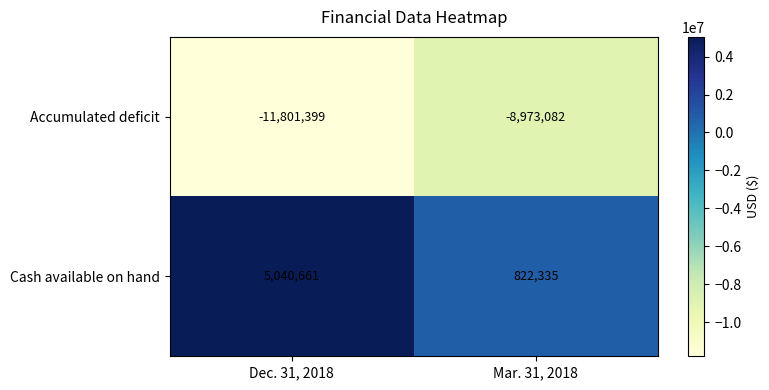

How many series are shown in this chart?

2